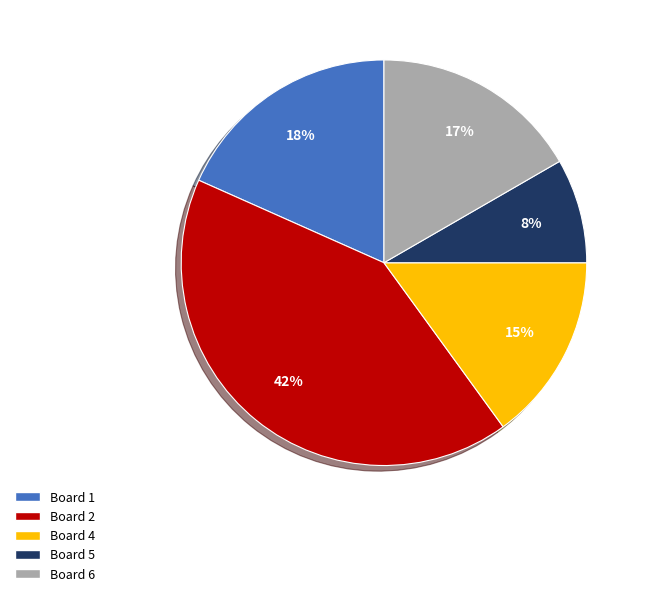

How many slices are in this pie chart?

5